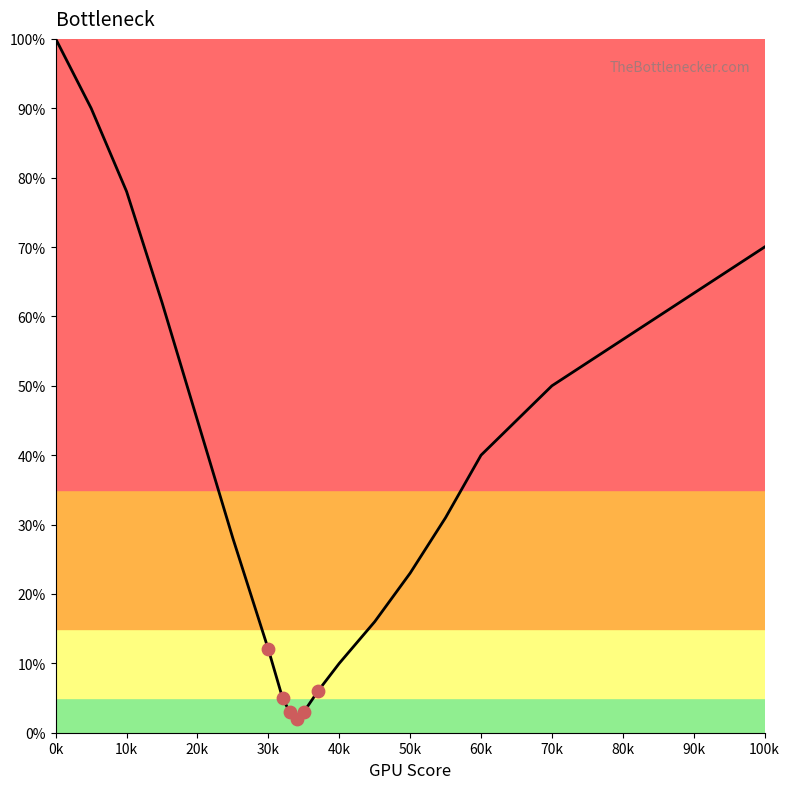

What is the maximum value shown in the chart?

100